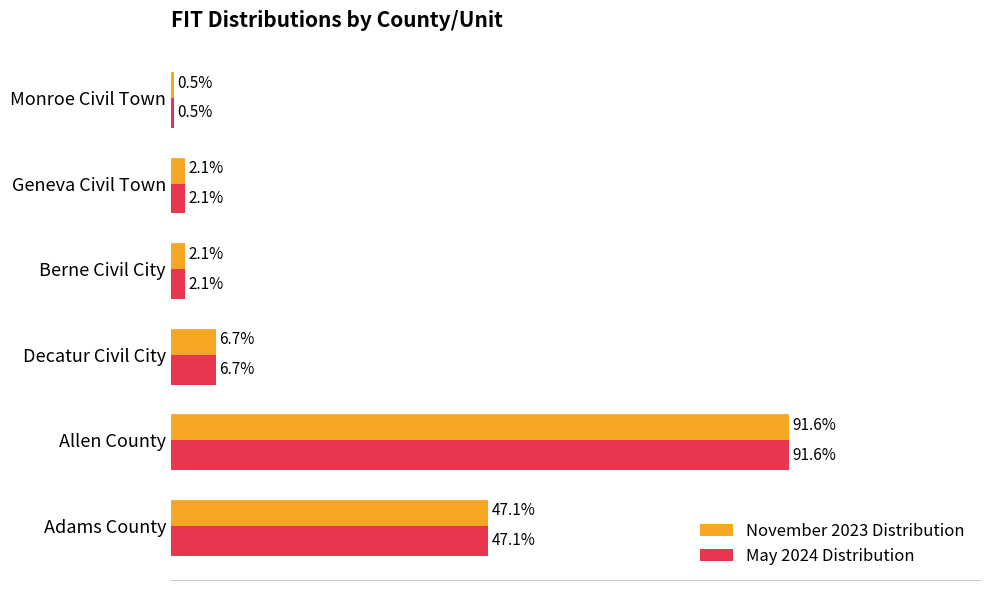

At which label is May 2024 Distribution closest to 46?

Adams County